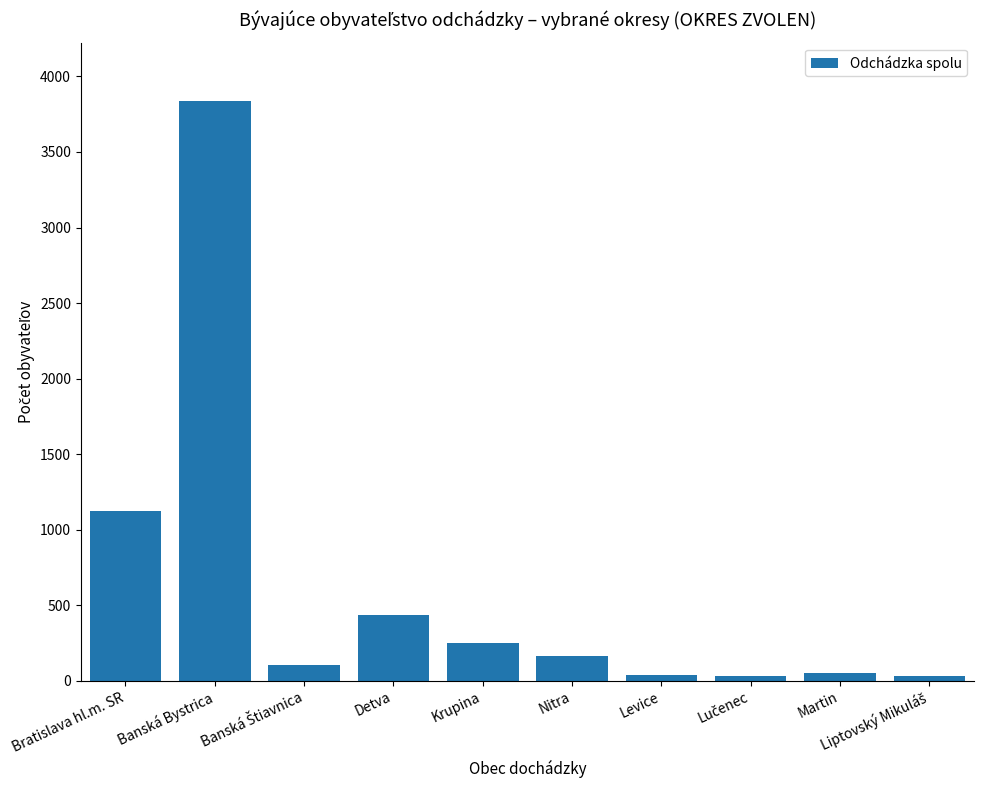

What is the label of the 6th bar from the right?

Krupina